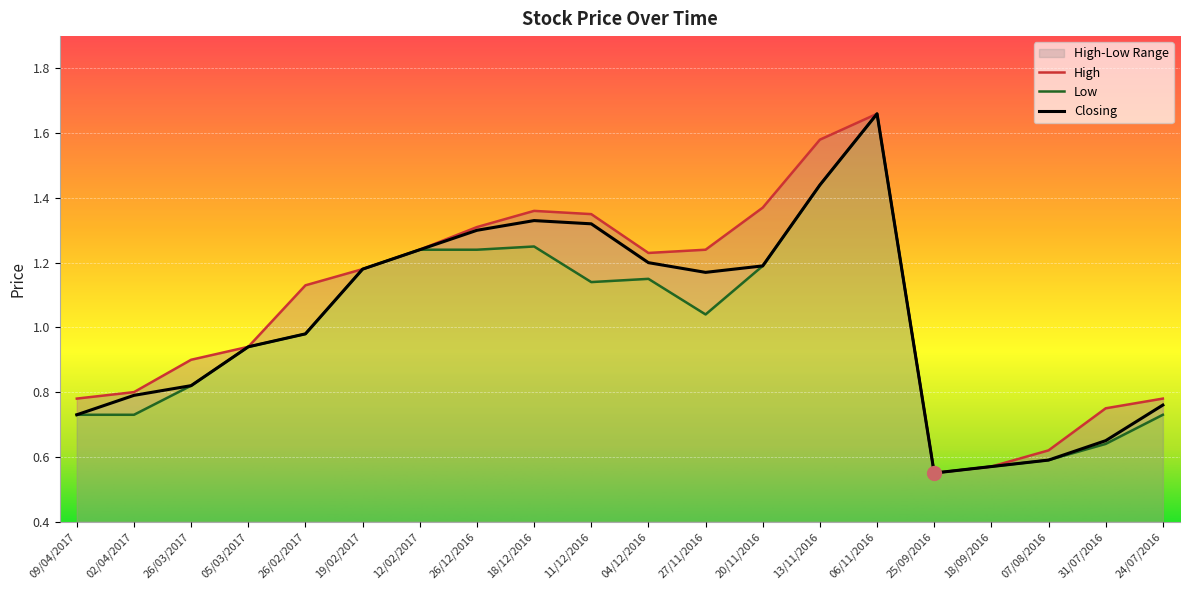

True or false: High and Low cross at least once.

False